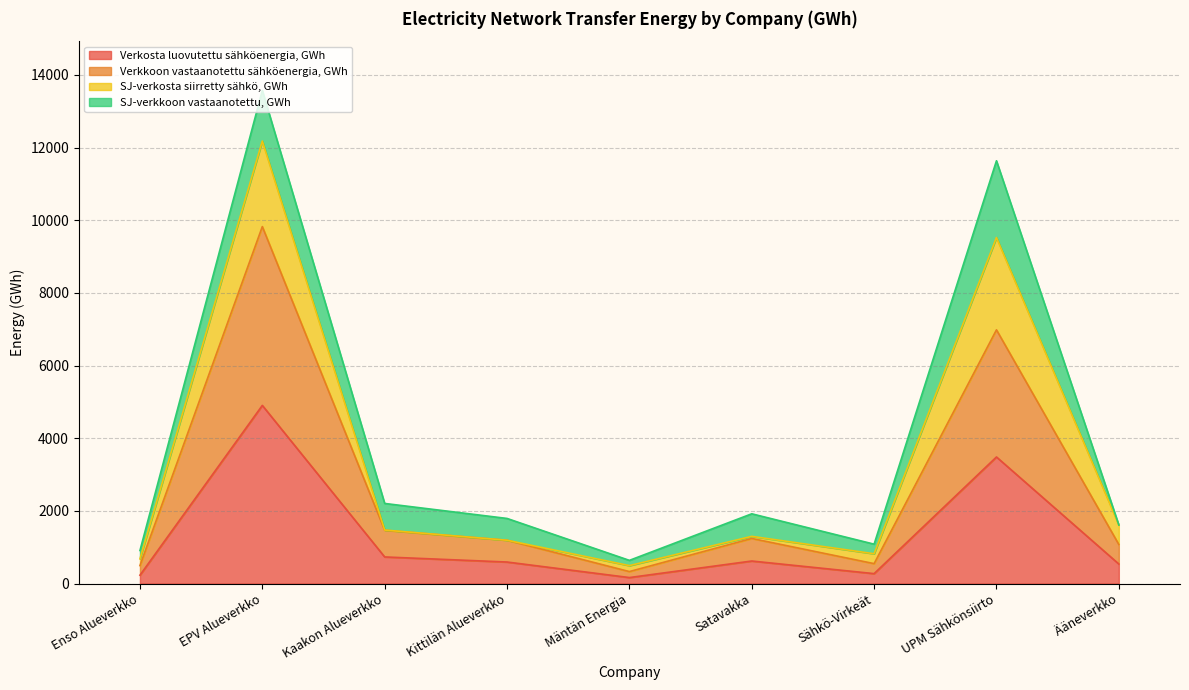

What position from the right is Satavakka?

4